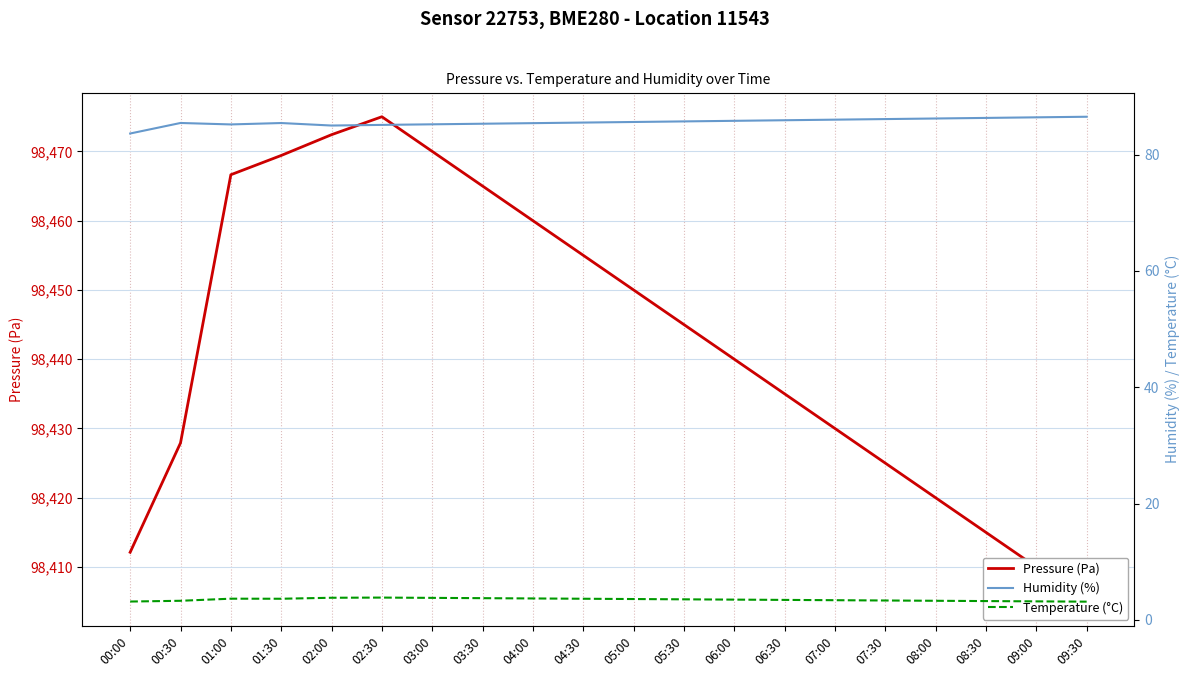

Which series has the largest total across all categories?

Pressure (Pa)